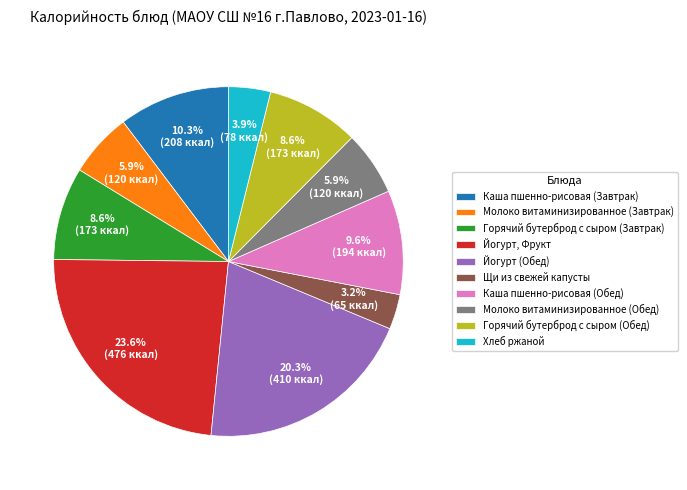

Is the sum of Горячий бутерброд с сыром (Обед) and Горячий бутерброд с сыром (Завтрак) greater than half?

No